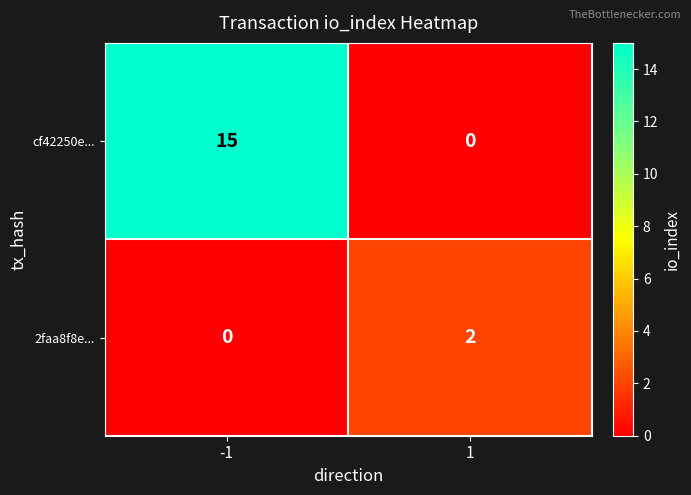

What is the sum of the cf42250e... values at 1 and -1?

15